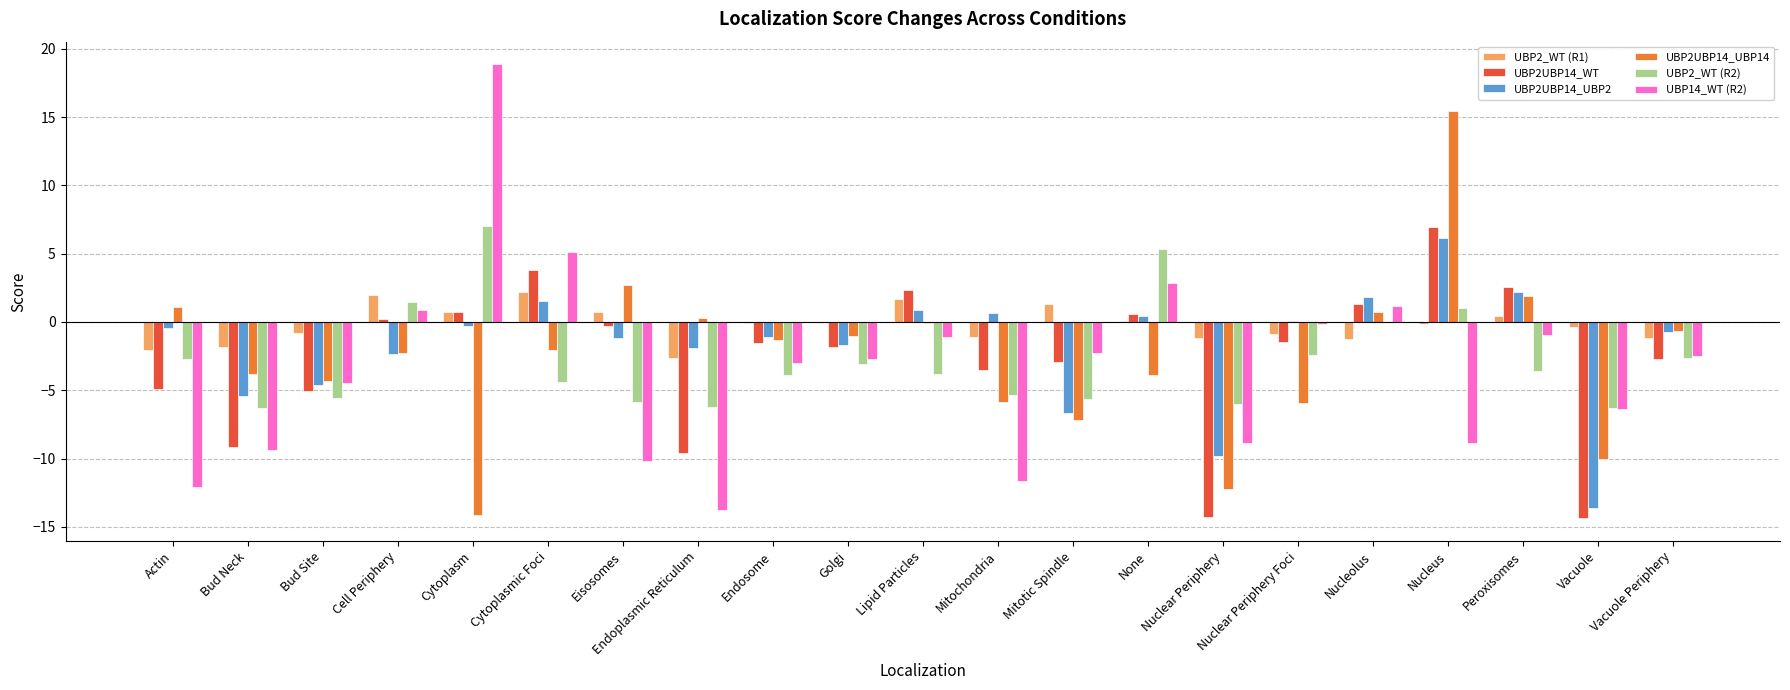

What is the greatest value displayed?

18.9